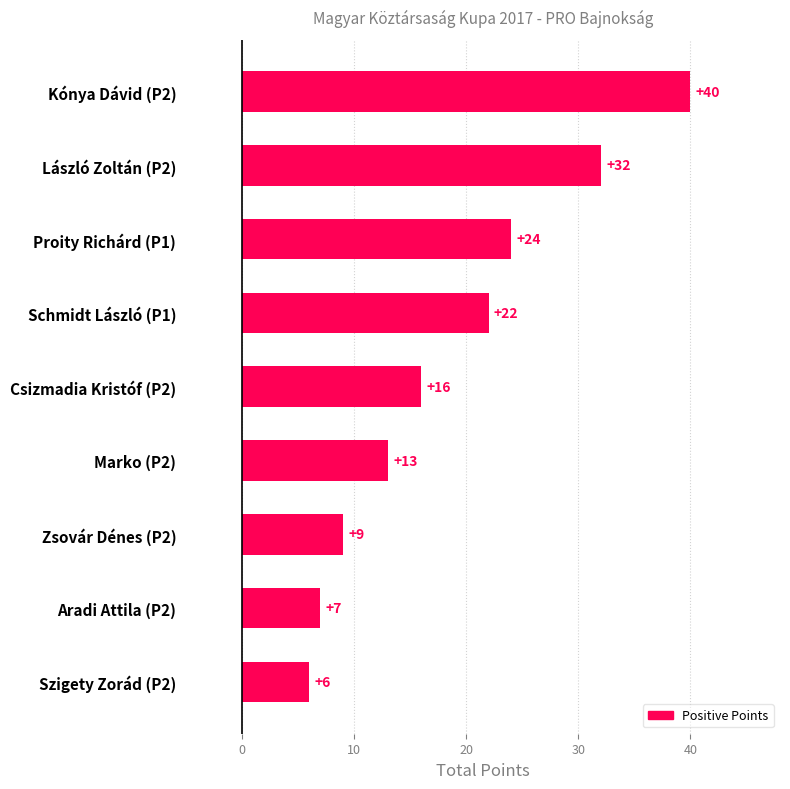

How many data points are less than 16?

4